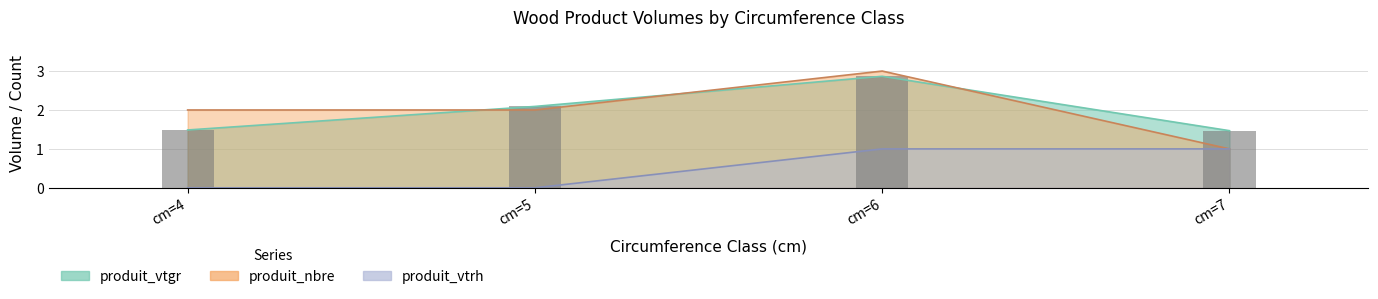

How many groups of bars are there?

4